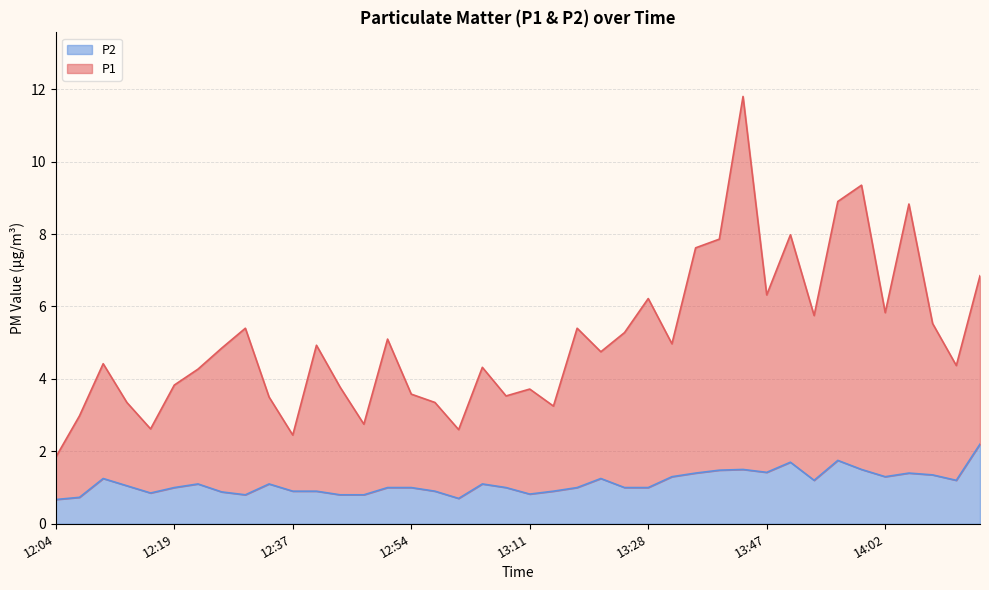

At how many categories does at least one series exceed 11?

1